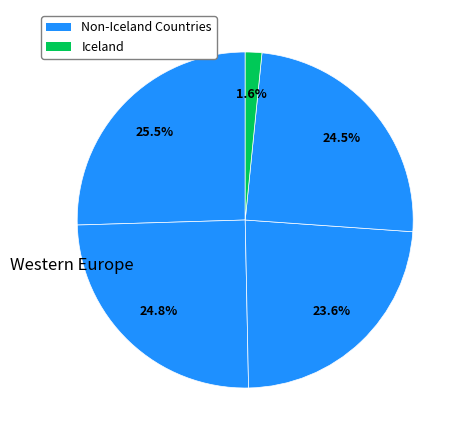

What is the smallest slice in the pie chart?

Iceland